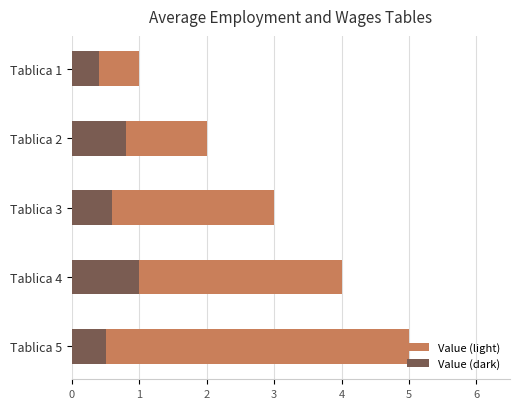

Reading left to right, what are all the values shown in this chart?

Value (light): 1.0	2.0	3.0	4.0	5.0
Value (dark): 0.4	0.8	0.6	1.0	0.5